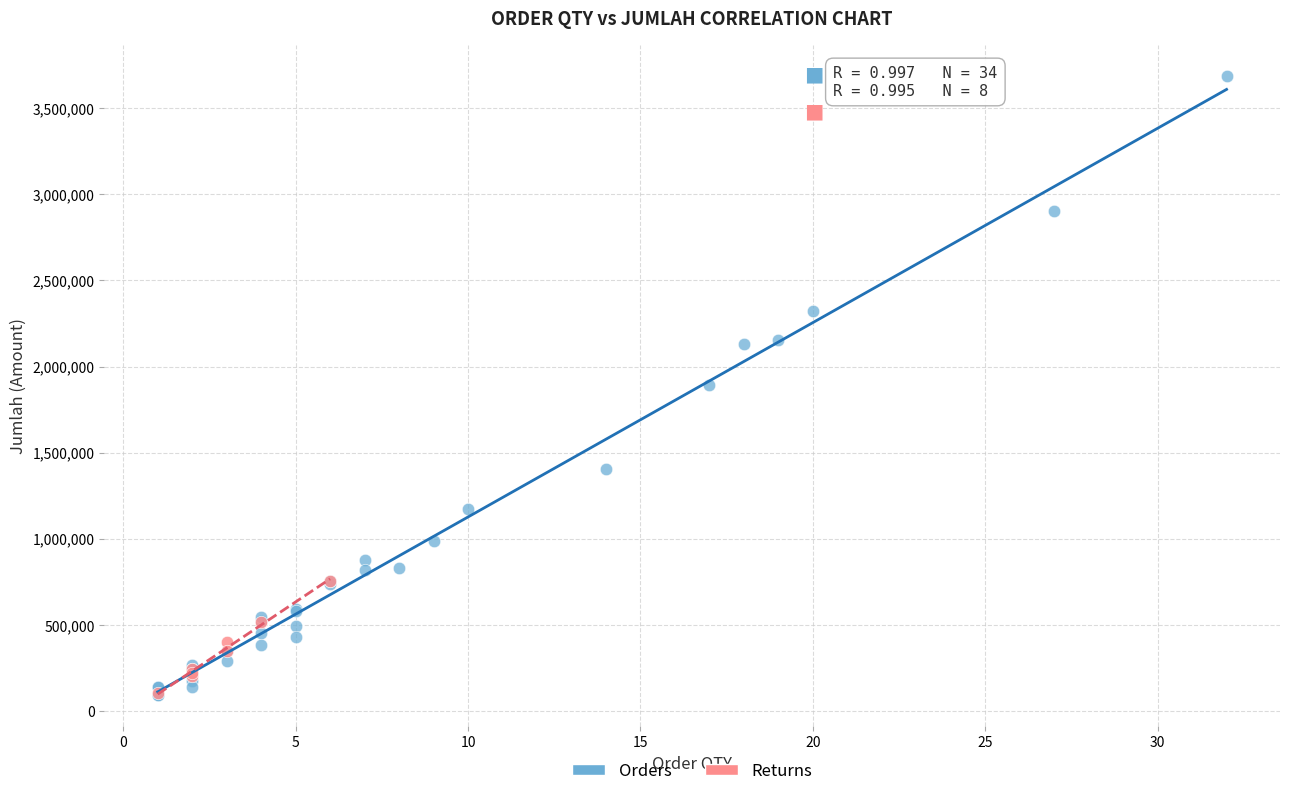

Which series has the widest spread of Y values?

Orders